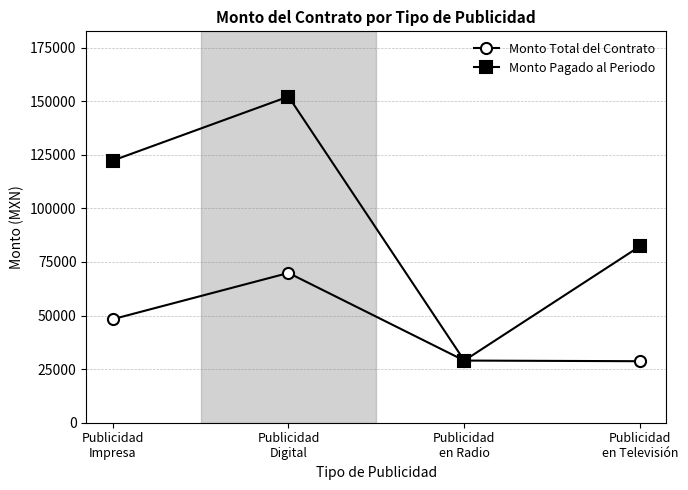

What is the maximum value for Monto Total del Contrato?

69881.3